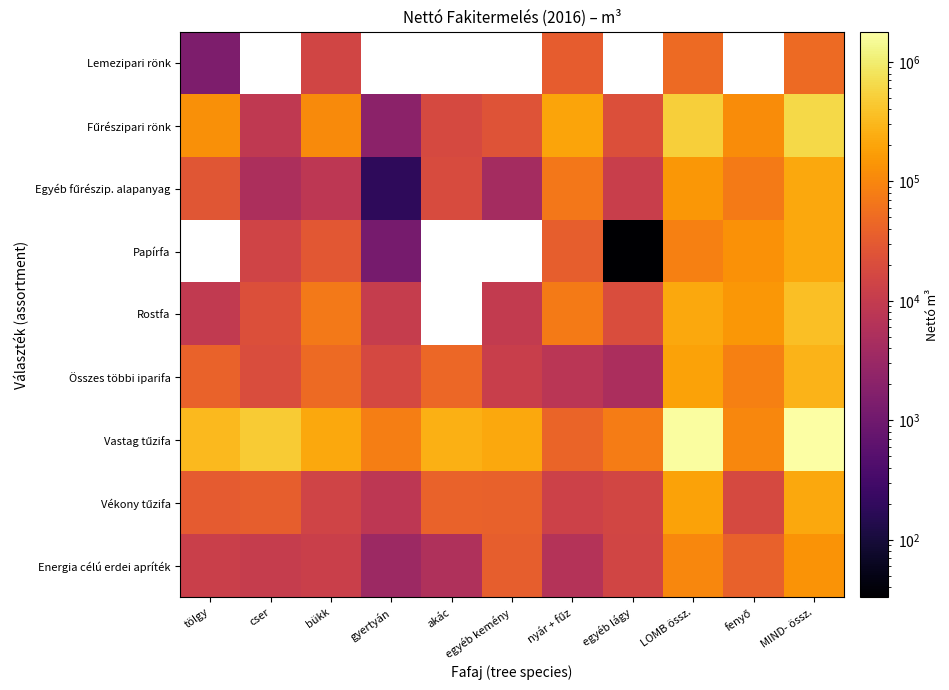

List the labels in order of Energia célú erdei apríték value, largest first.

MIND- össz., LOMB össz., fenyő, egyéb kemény, egyéb lágy, bükk, tölgy, cser, nyár + fűz, akác, gyertyán